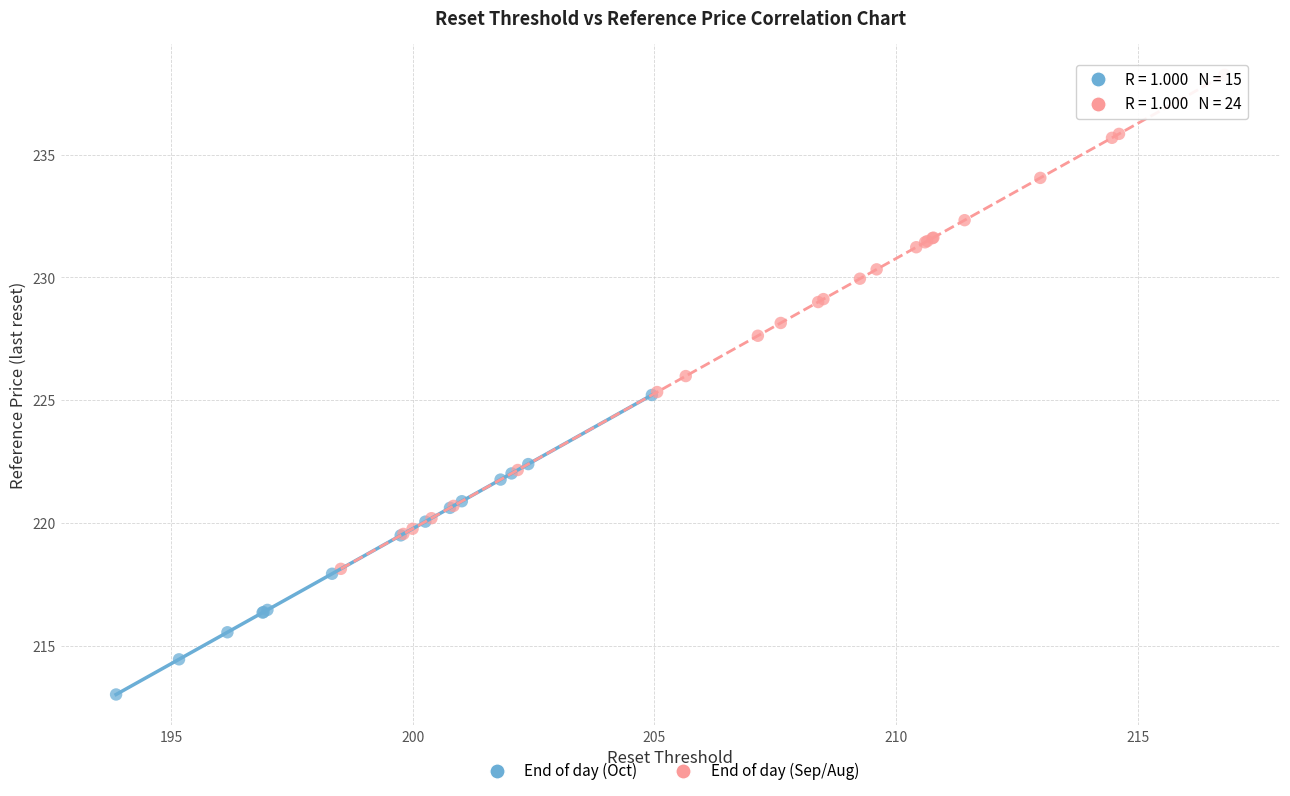

Which series reaches the minimum Y coordinate?

End of day (Oct)